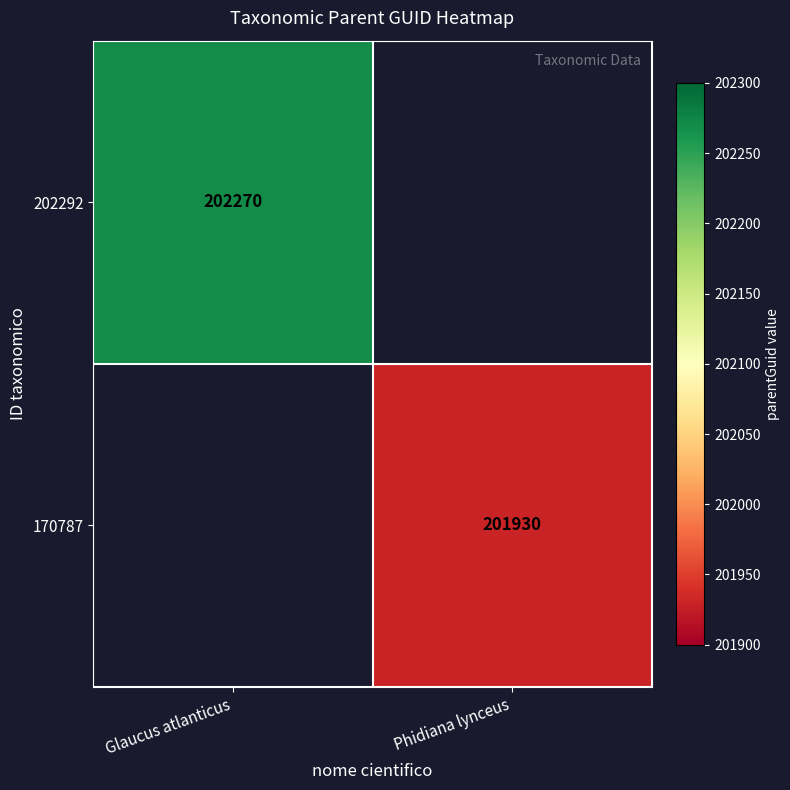

Which has a higher value, Phidiana lynceus or Glaucus atlanticus?

Glaucus atlanticus